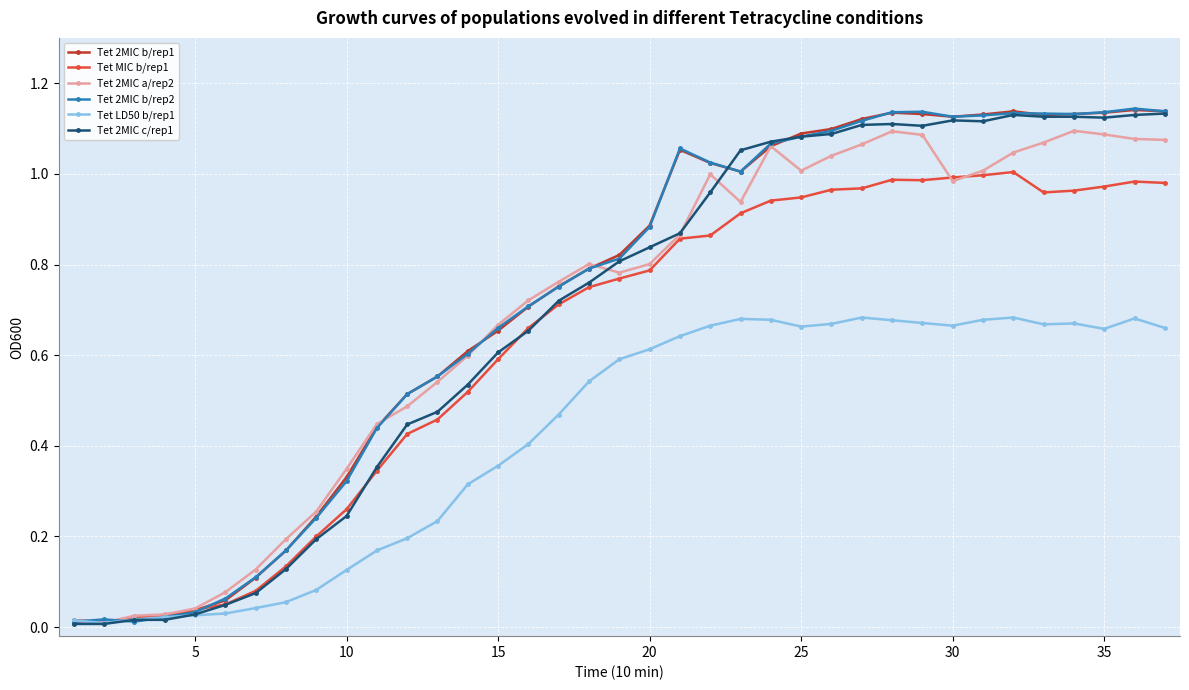

True or false: Tet 2MIC b/rep1 has more than 1 points higher than both neighbors.

True